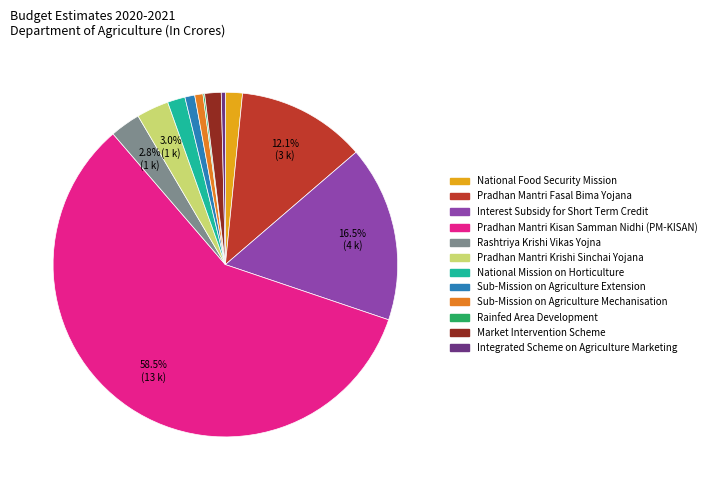

The Pradhan Mantri Kisan Samman Nidhi (PM-KISAN) slice represents 67% of the pie. True or false?

False